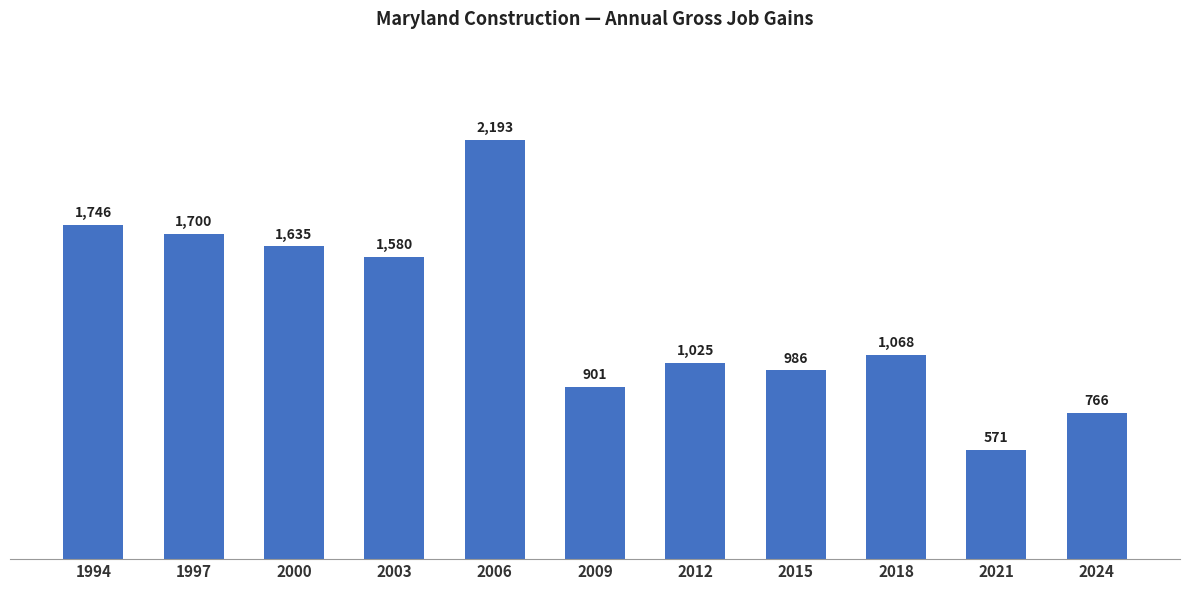

The value at 2006 is 2193. True or false?

True